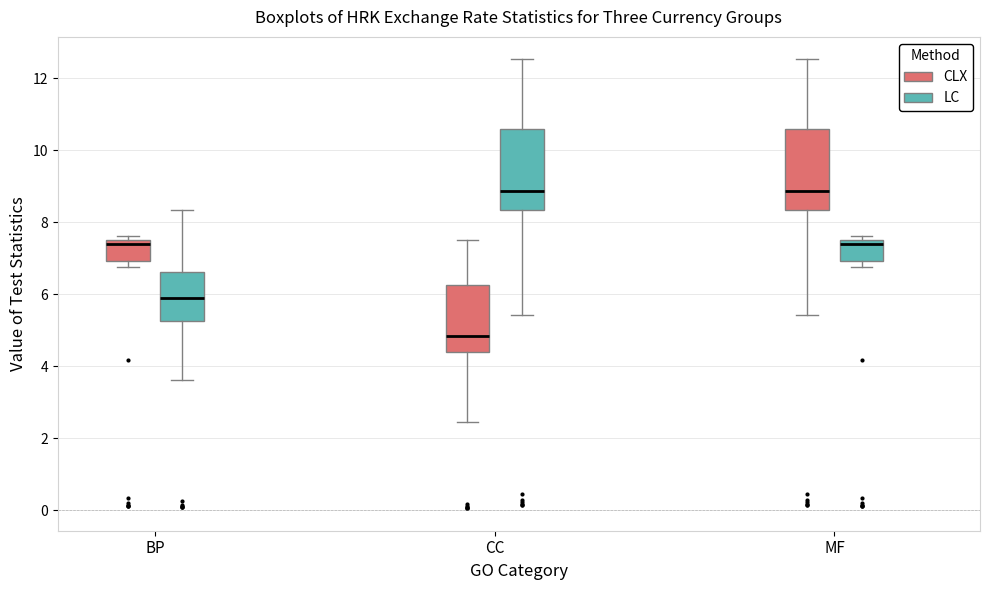

Reading left to right, transcribe this box plot: for each box, give where its median line is, the range the box spans, and where its two whiskers end, as read against the y-axis. The values are not printed on the chart, so give them approximately, as read against the axis.

BP (CLX): median 7.4, box 7.0 to 7.6, whiskers 6.8 to 7.6 (just above the box's upper edge)
BP (LC): median 6.0, box 5.2 to 6.6, whiskers 3.6 to 8.4
CC (CLX): median 4.8, box 4.4 to 6.2, whiskers 2.4 to 7.6
CC (LC): median 8.8, box 8.4 to 10.6, whiskers 5.4 to 12.6
MF (CLX): median 8.8, box 8.4 to 10.6, whiskers 5.4 to 12.6
MF (LC): median 7.4, box 7.0 to 7.6, whiskers 6.8 to 7.6 (just above the box's upper edge)